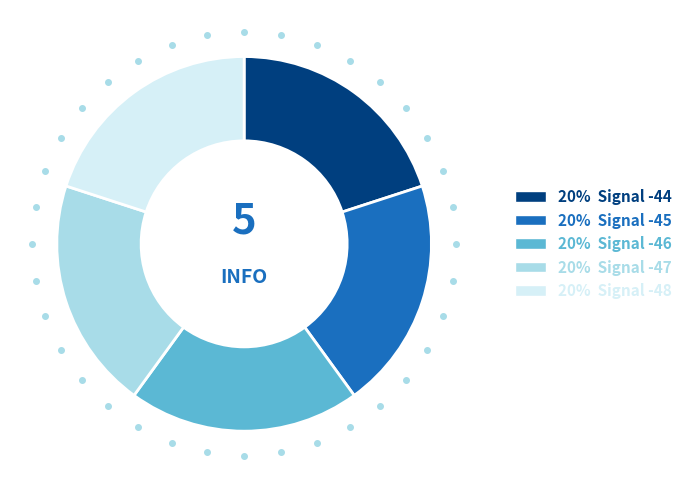

Does any single category account for the majority?

No